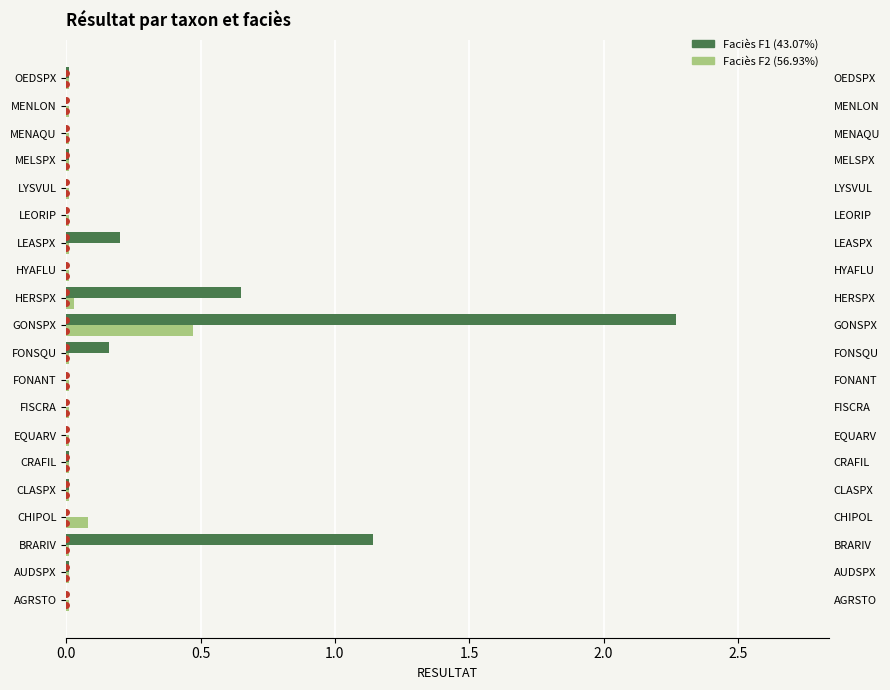

Between MENAQU and FONANT, which is larger?

MENAQU